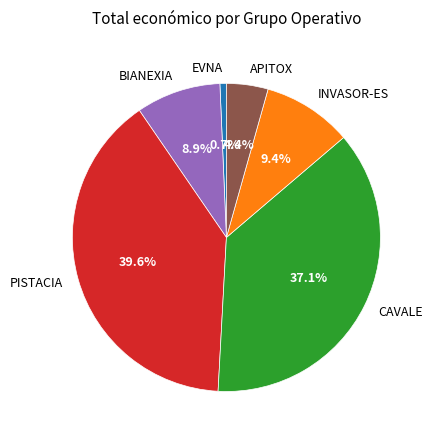

Is EVNA the majority of the pie?

No